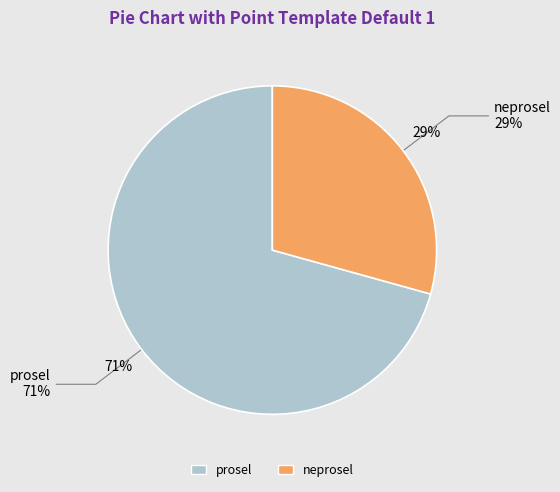

Between prosel and neprosel, which is larger?

prosel